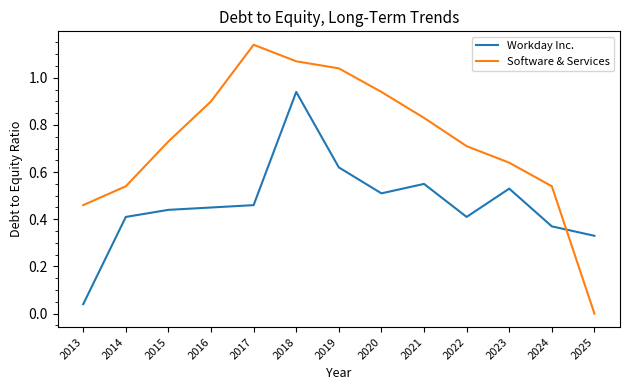

At which category does the chart reach its peak across all series?

2017